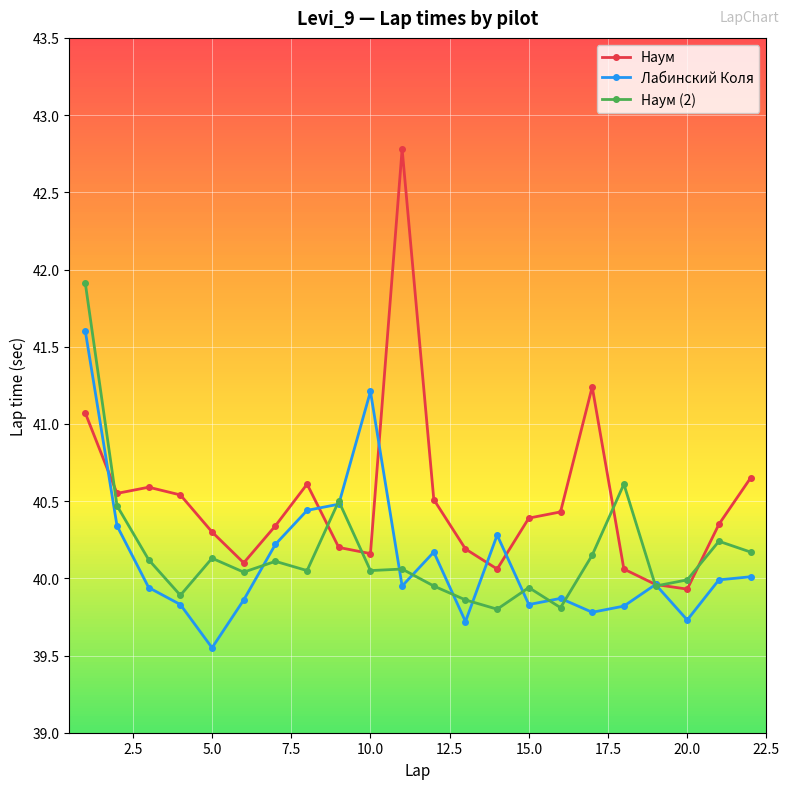

What is the lowest value of the Наум series?

39.9